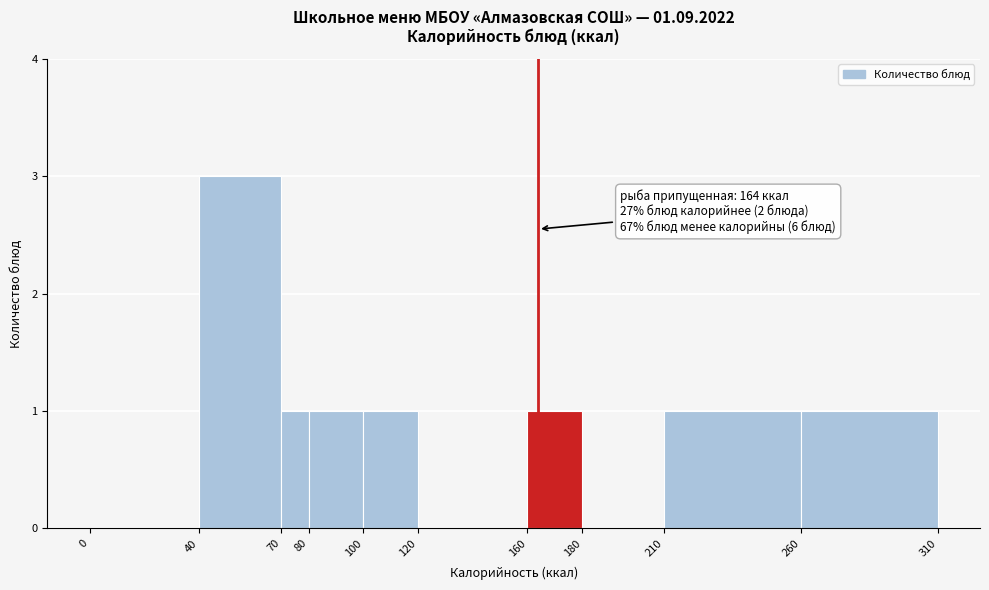

Which range on the x-axis has the tallest bar?

40 to 70